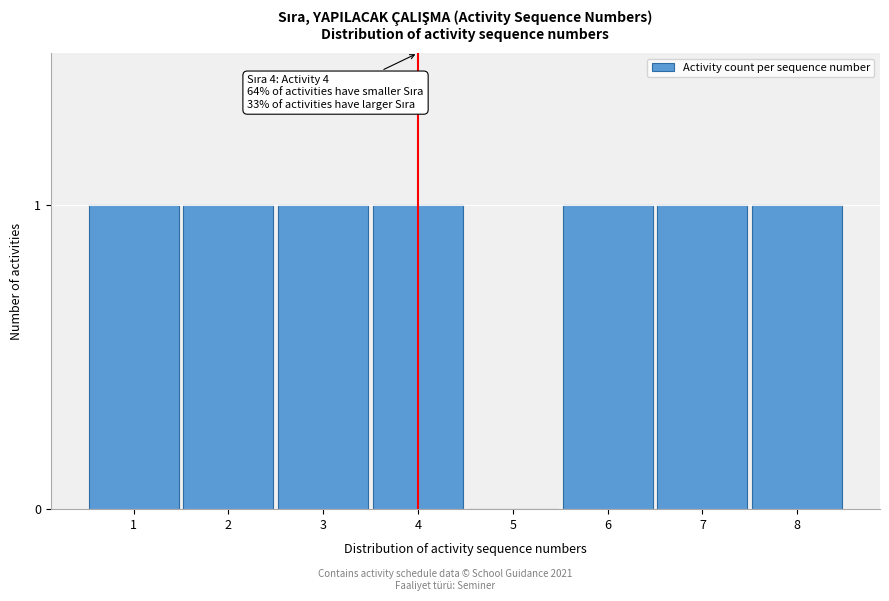

Reading left to right, list all the values displayed in this chart.

1=1	2=1	3=1	4=1	5=0	6=1	7=1	8=1